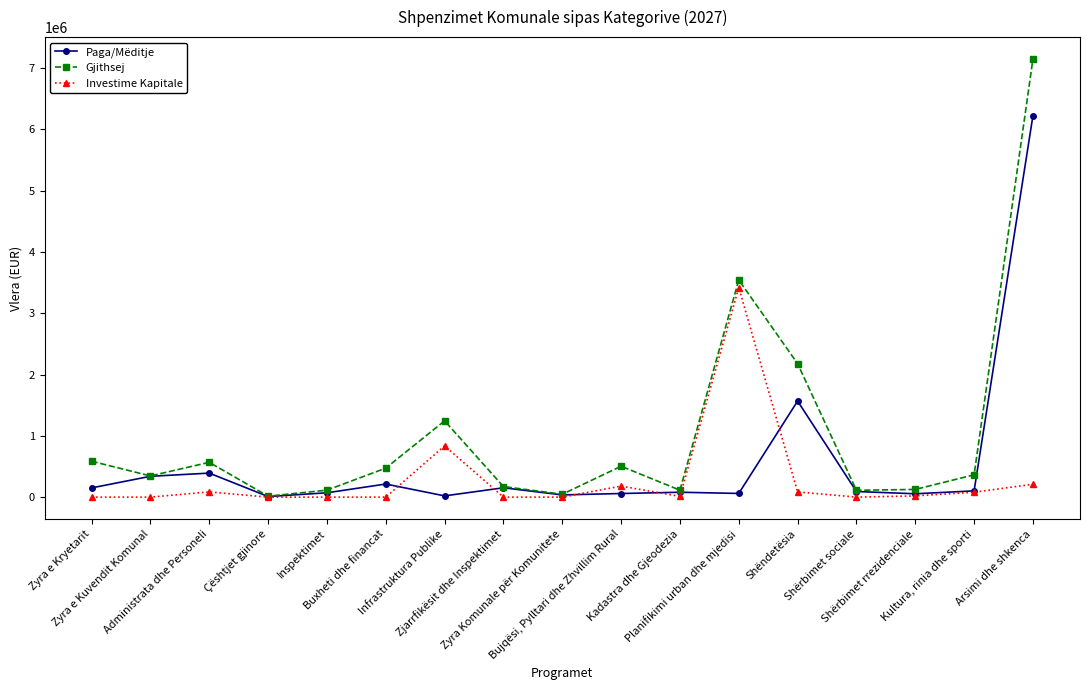

List the series in order of their peak value, highest first.

Gjithsej, Paga/Mëditje, Investime Kapitale